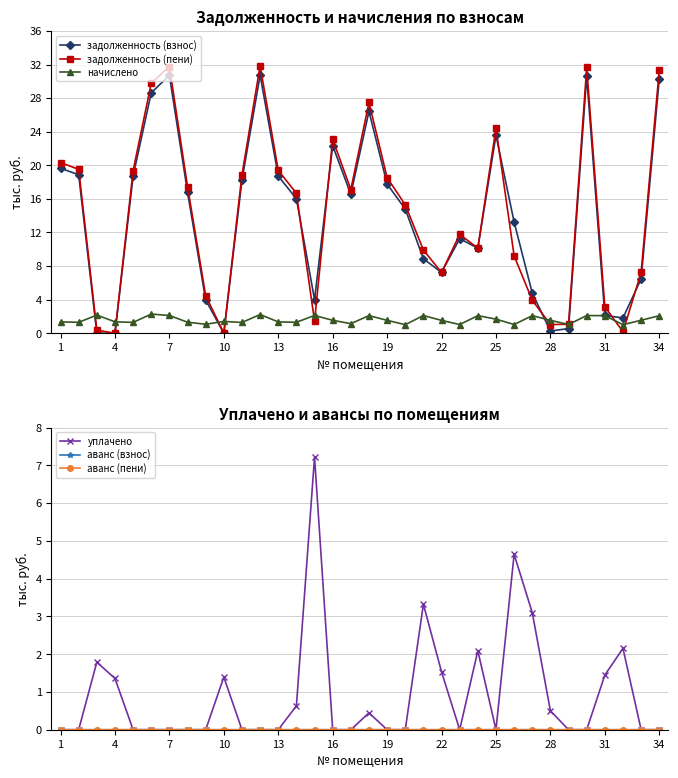

How many аванс (взнос) values are between 0 and 1?

34